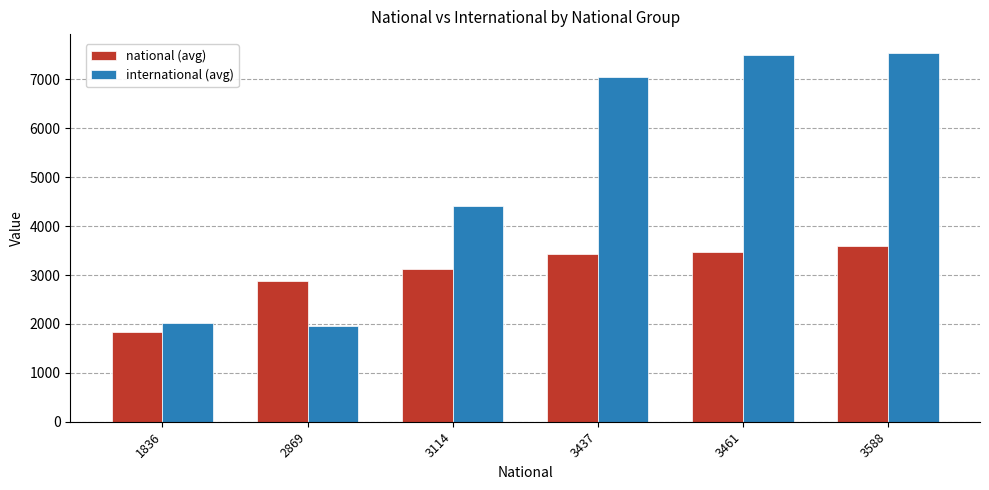

Read the national (avg) value at 3588.

3588.0